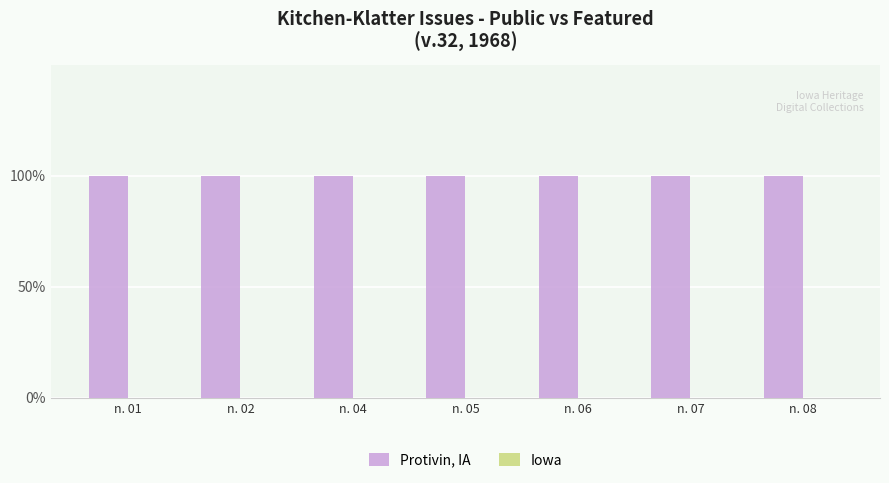

List the series in order of their overall mean, highest first.

Protivin, IA, Iowa